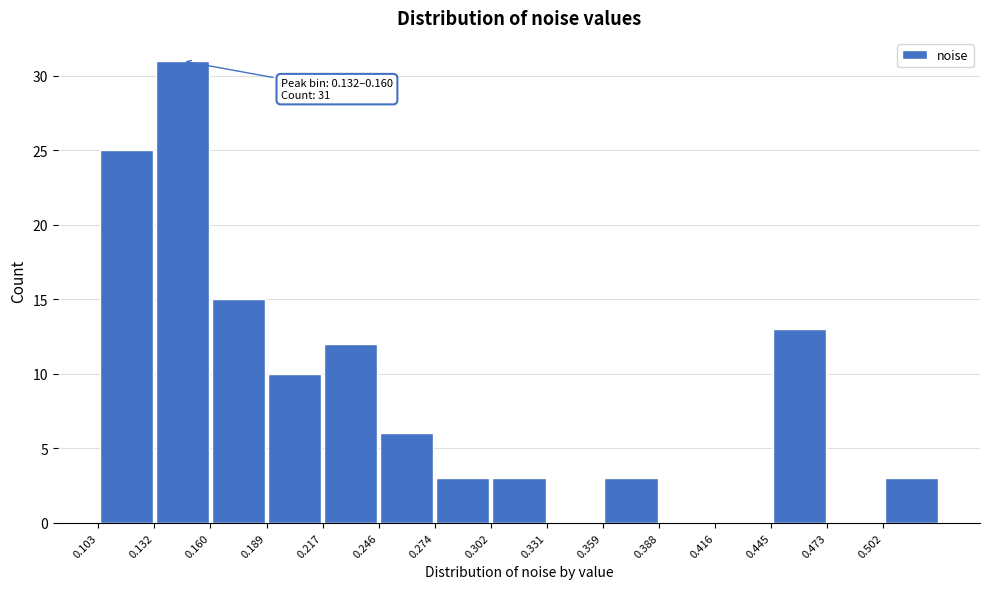

Over which range of the x-axis is the bar tallest?

0.130 to 0.160